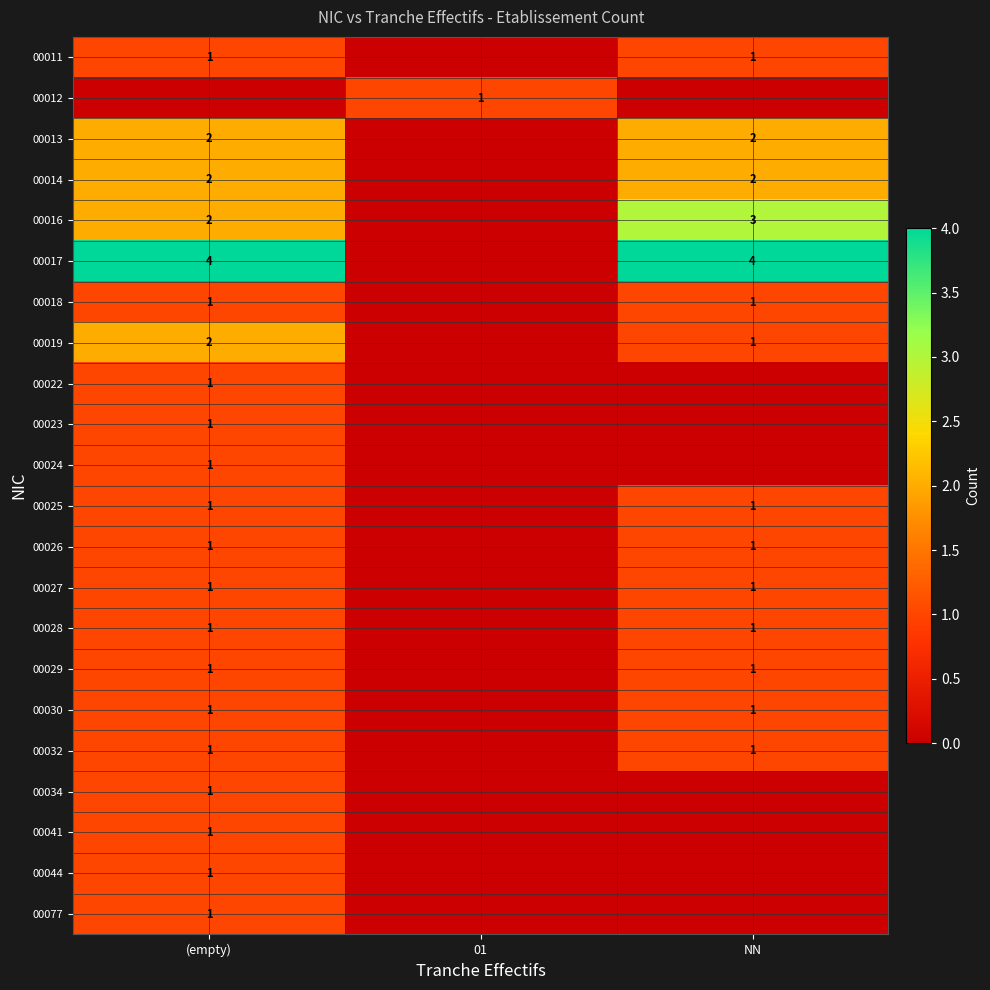

At which category is the sum across all series the highest?

(empty)